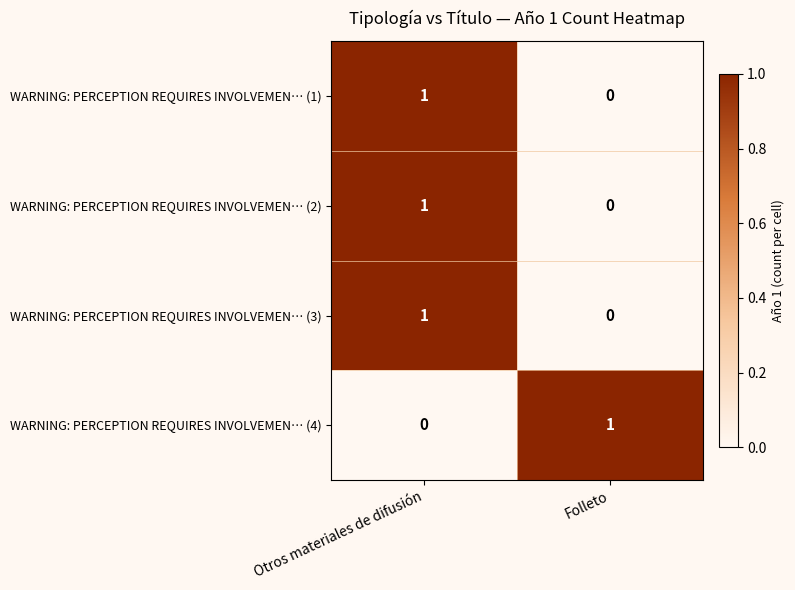

How many positive values does the WARNING: PERCEPTION REQUIRES INVOLVEMEN… (1) series have?

1